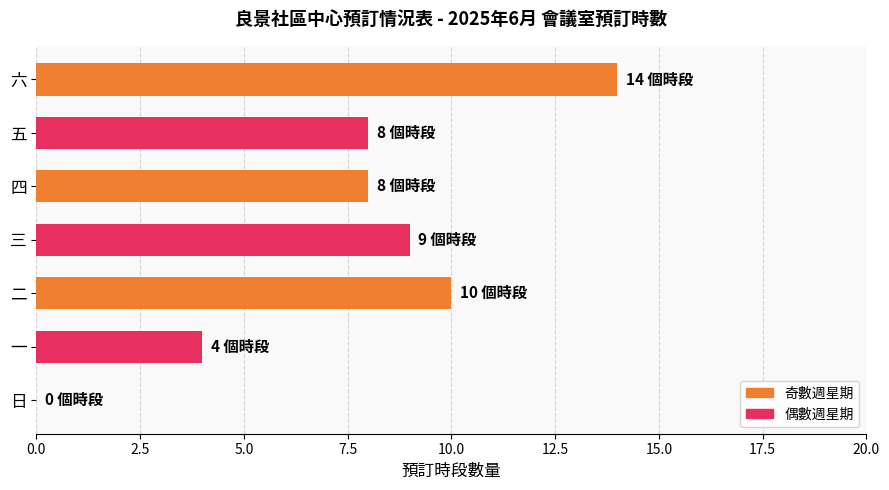

Reading top to bottom, extract all data points from this chart.

六=14	五=8	四=8	三=9	二=10	一=4	日=0